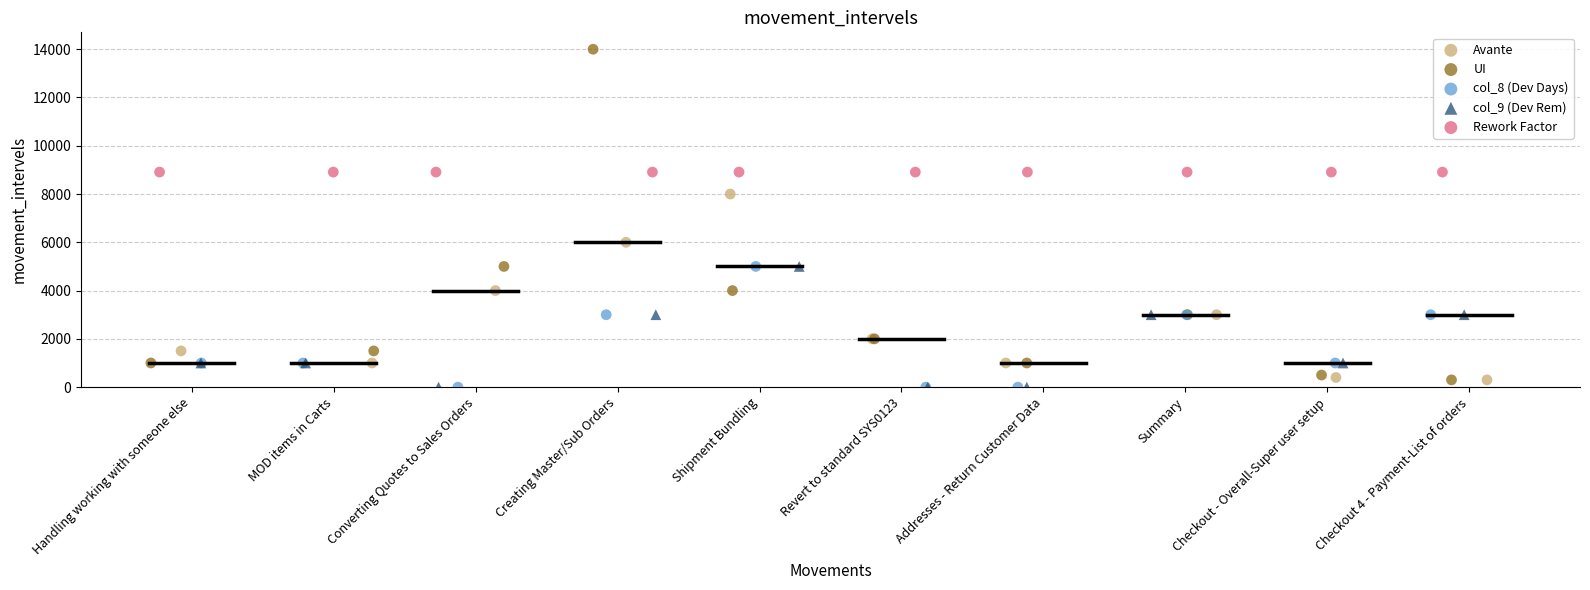

Which series contains the highest Y value?

UI